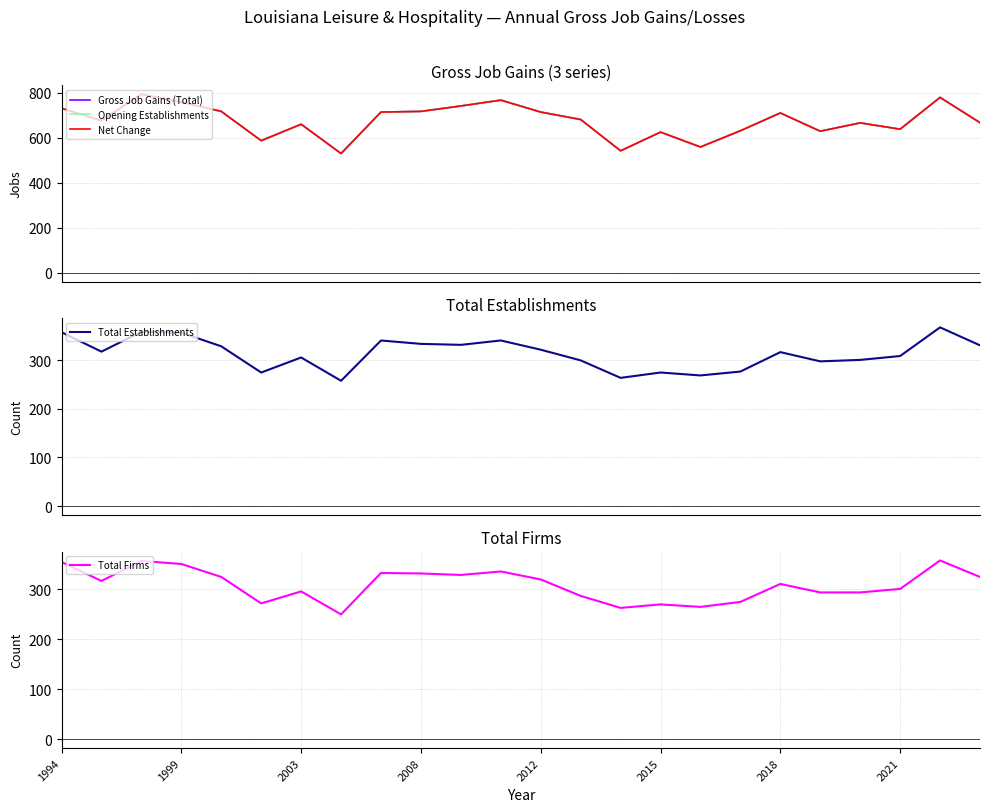

What is the label of the 7th point from the right?

17